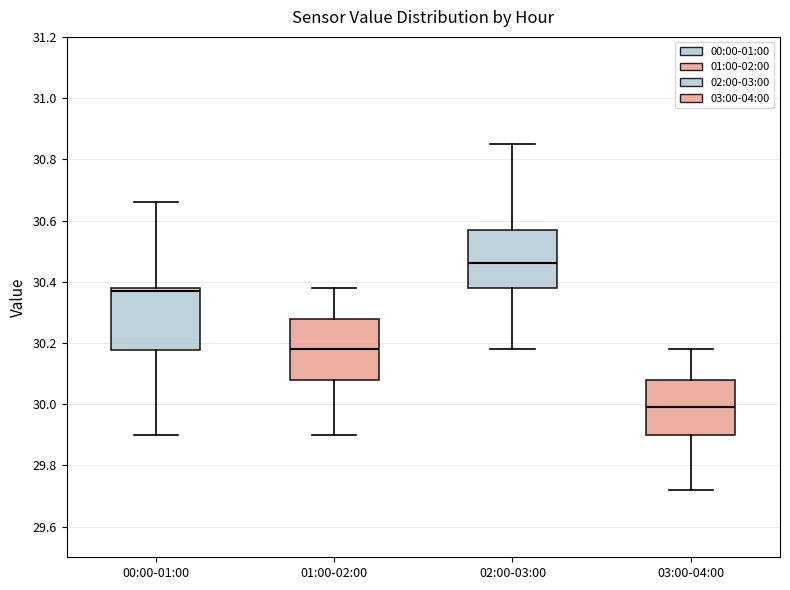

Where is the upper edge of the box for 03:00-04:00 on the y-axis? The values are not printed on the chart, so give them approximately, as read against the axis.

30.08